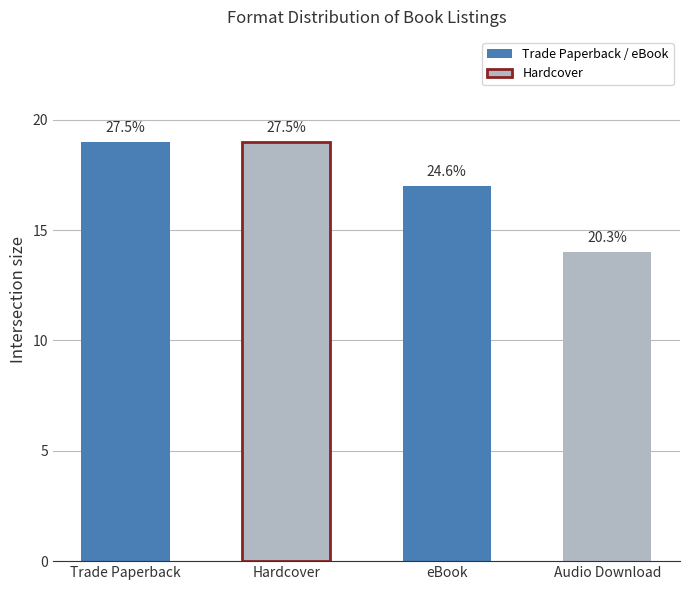

Does the chart contain any negative values?

No